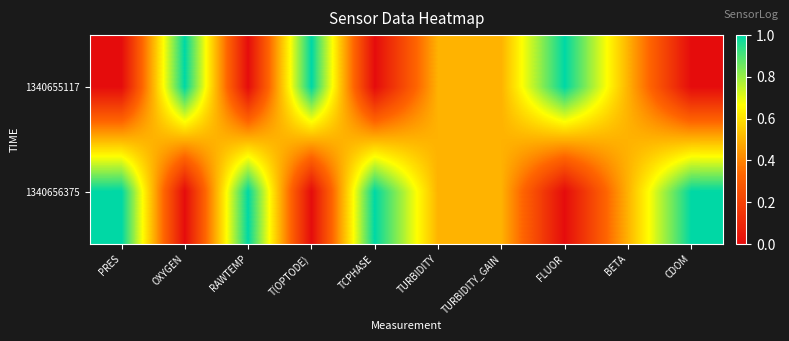

Rank the series by their maximum value, from lowest to highest.

1340655117, 1340656375